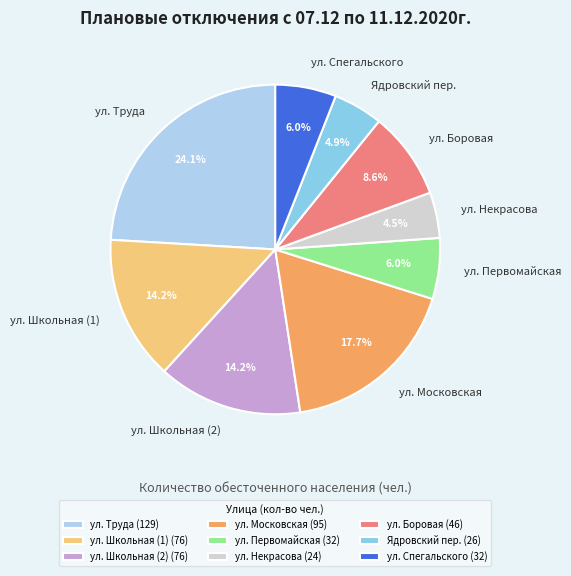

Is ул. Школьная (2) the majority of the pie?

No